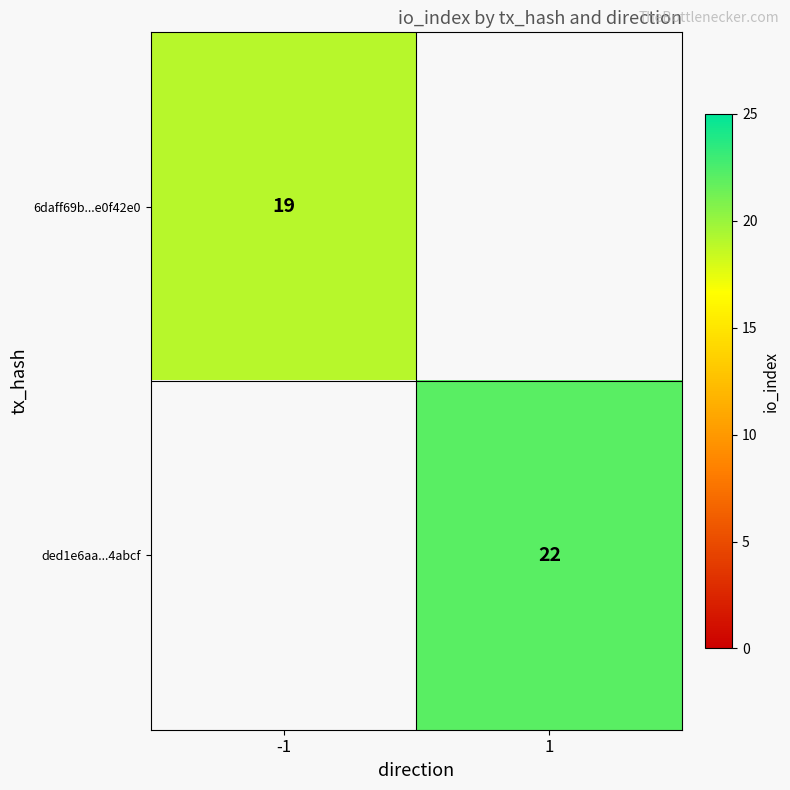

The 6daff69b...e0f42e0 series shows 25 at -1. True or false?

False